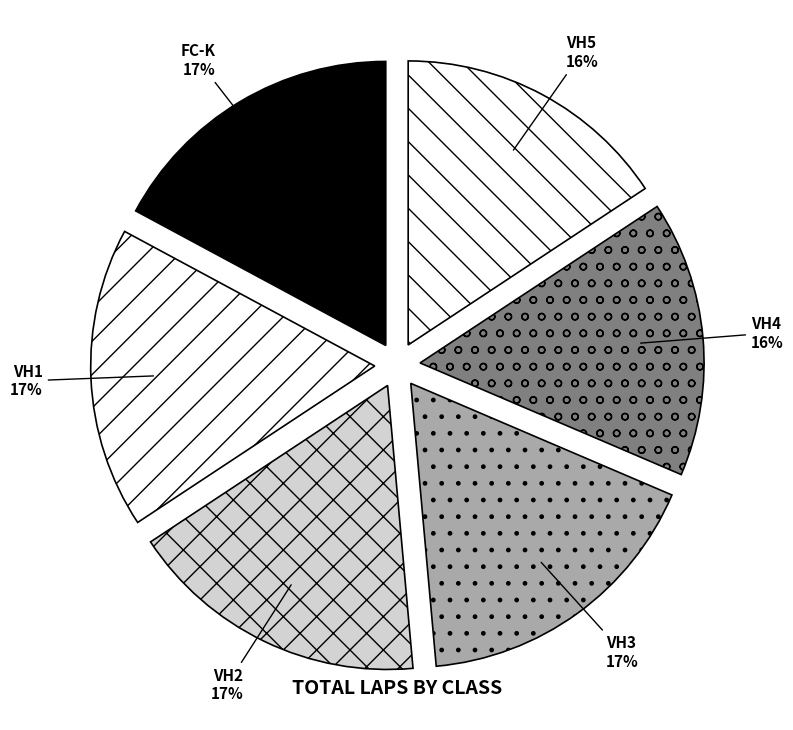

Between VH1 and VH5, which is larger?

VH1